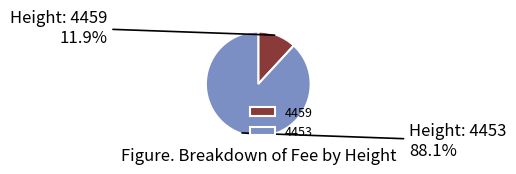

Rank the categories by value from highest to lowest.

4453, 4459